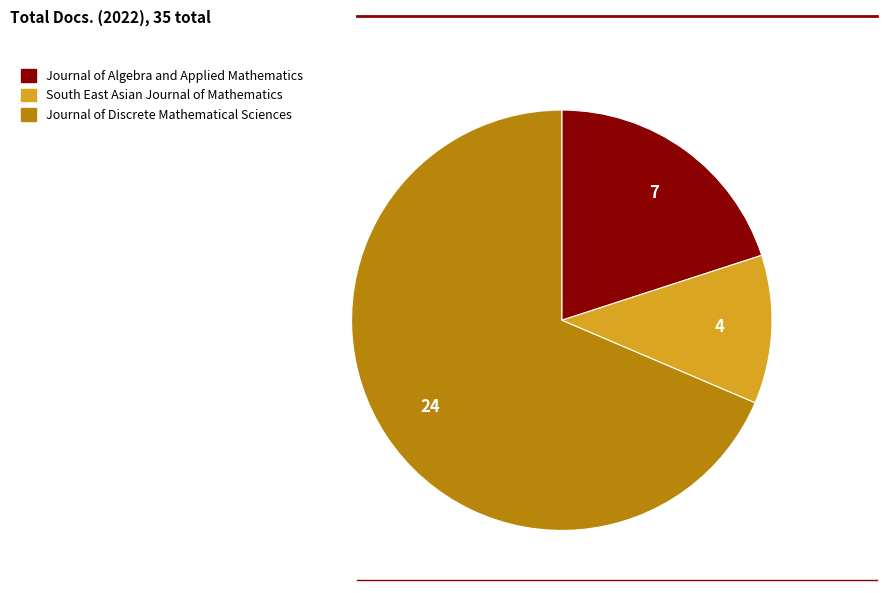

Count the number of slices in the pie.

3